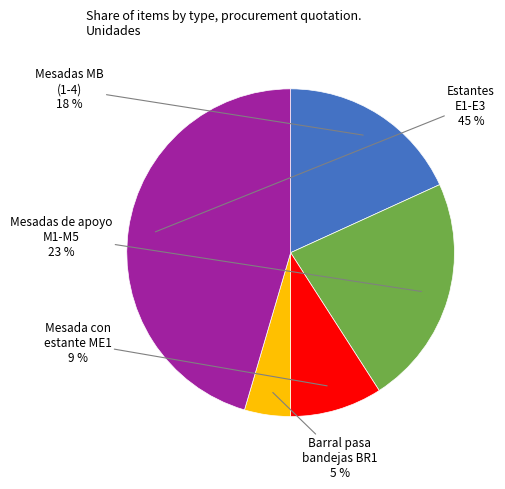

Is there any slice that represents more than half of the pie?

No